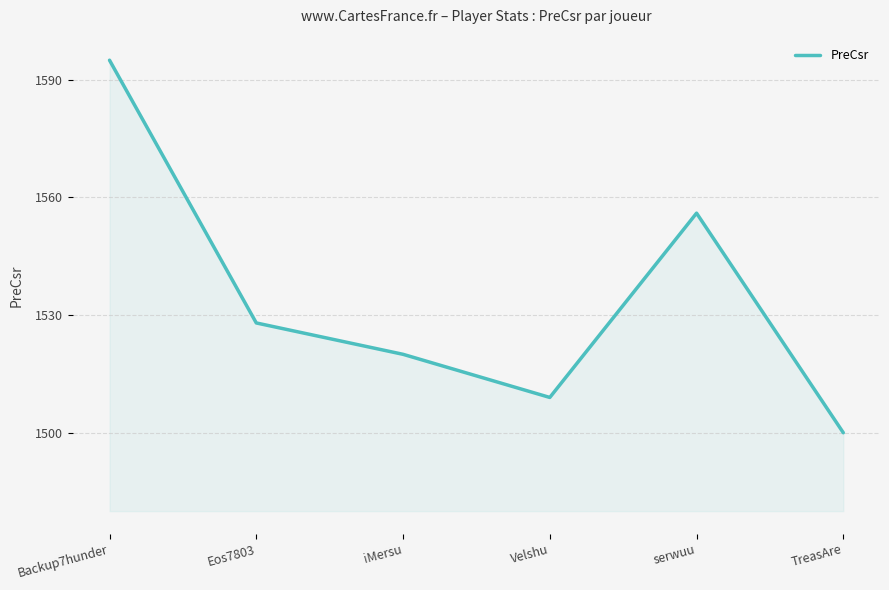

What position from the right is Backup7hunder?

6